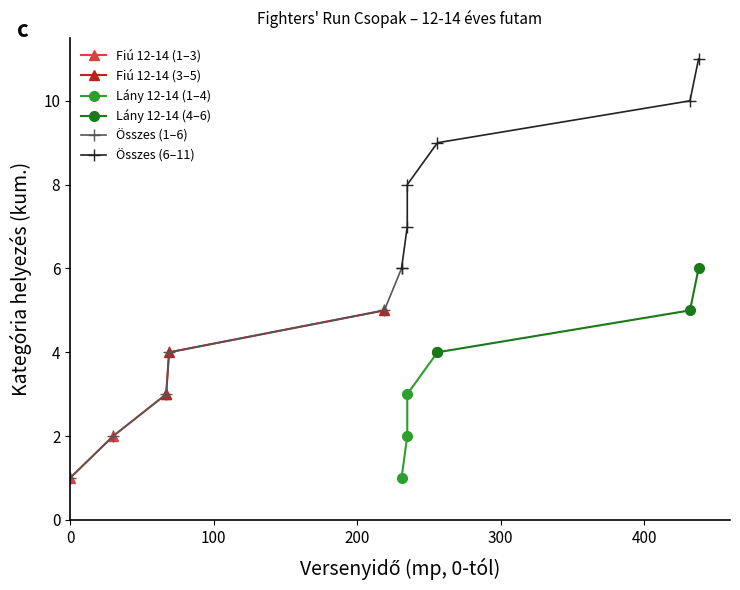

True or false: Lány 12-14 év (Össz. Hely.) has more than 1 points higher than both neighbors.

False